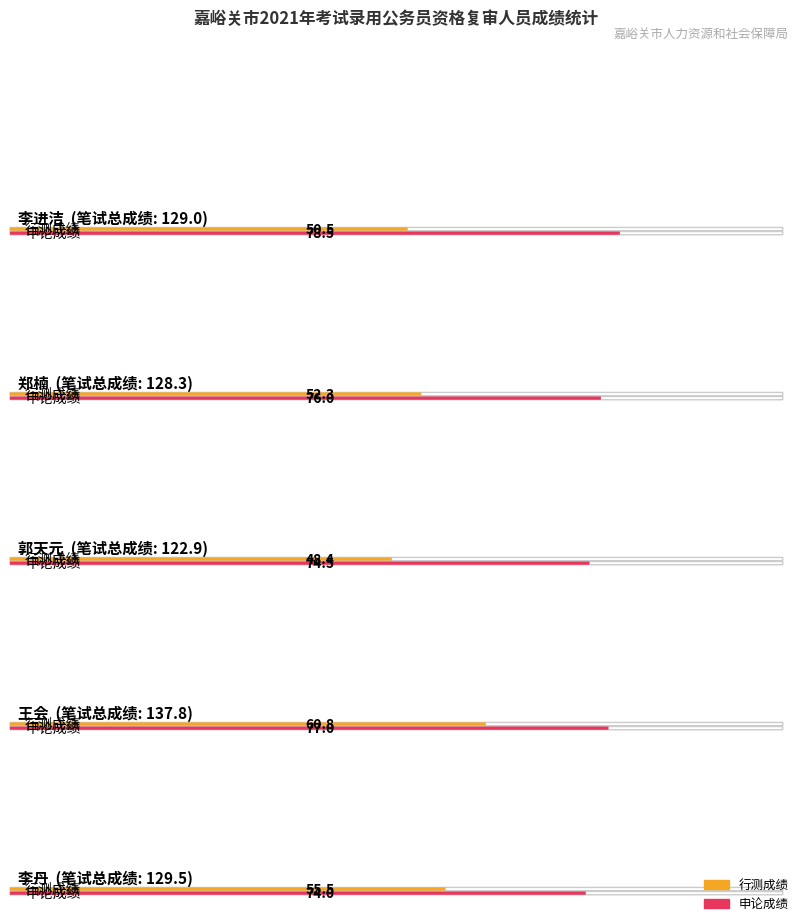

Are the bars grouped side by side (vs. stacked)?

Yes